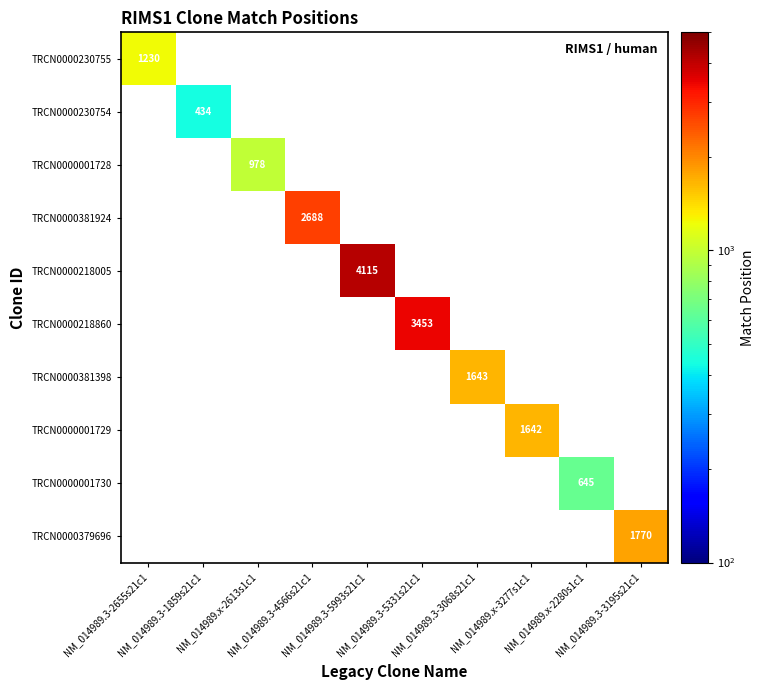

At how many categories does at least one series exceed 1481?

6